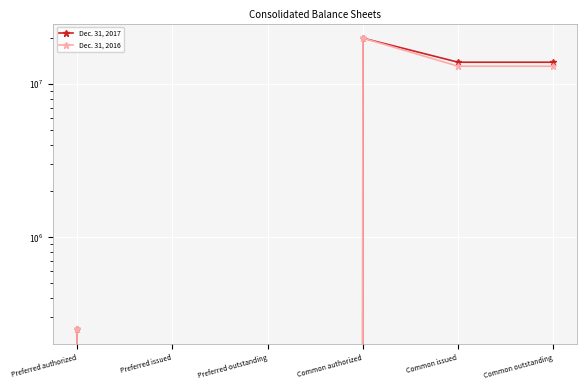

How many data points in Dec. 31, 2016 are above 13106845?

1